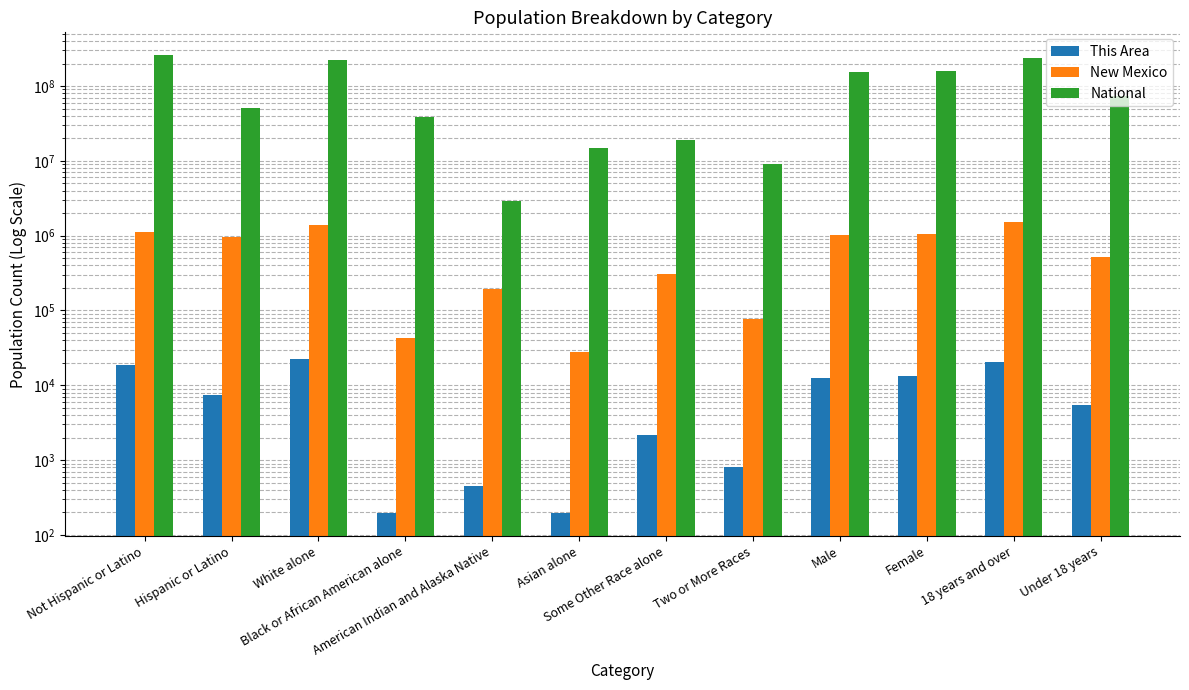

Reading right to left, transcribe all the data shown in this chart.

This Area: Under 18 years=5400	18 years and over=20651	Female=13385	Male=12666	Two or More Races=818	Some Other Race alone=2199	Asian alone=198	American Indian and Alaska Native=453	Black or African American alone=197	White alone=22175	Hispanic or Latino=7341	Not Hispanic or Latino=18710
New Mexico: Under 18 years=518672	18 years and over=1540507	Female=1041758	Male=1017421	Two or More Races=77010	Some Other Race alone=308503	Asian alone=28208	American Indian and Alaska Native=193222	Black or African American alone=42550	White alone=1407876	Hispanic or Latino=953403	Not Hispanic or Latino=1105776
National: Under 18 years=74181467	18 years and over=234564071	Female=156964212	Male=151781326	Two or More Races=9009073	Some Other Race alone=19107368	Asian alone=14674252	American Indian and Alaska Native=2932248	Black or African American alone=38929319	White alone=223553265	Hispanic or Latino=50477594	Not Hispanic or Latino=258267944